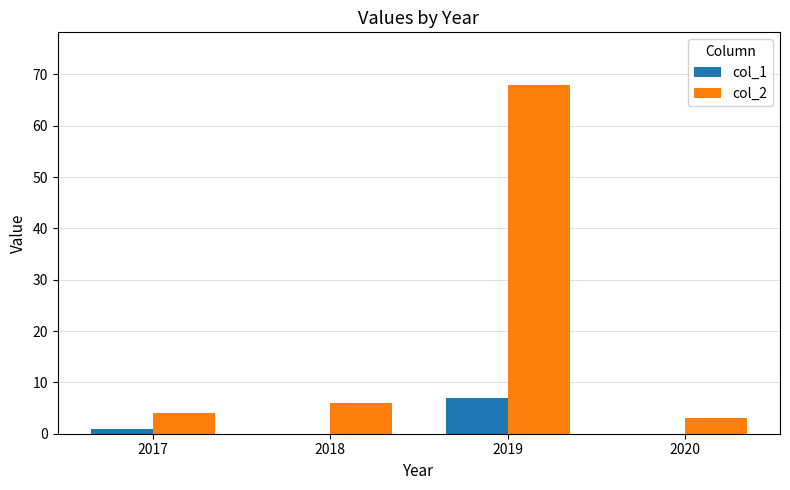

Is the value of col_1 at 2019 greater than the value of col_2 at 2017?

Yes